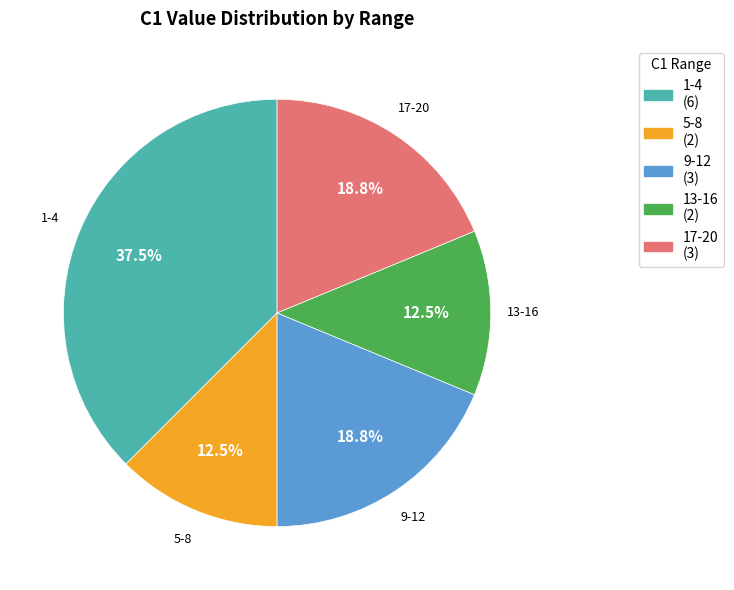

Is 5-8 the majority of the pie?

No